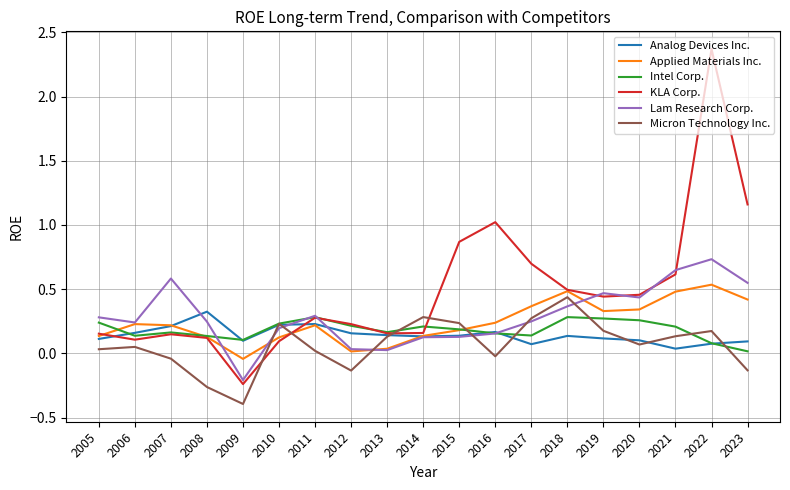

The Applied Materials Inc. series shows 0.1 at 2007. True or false?

False